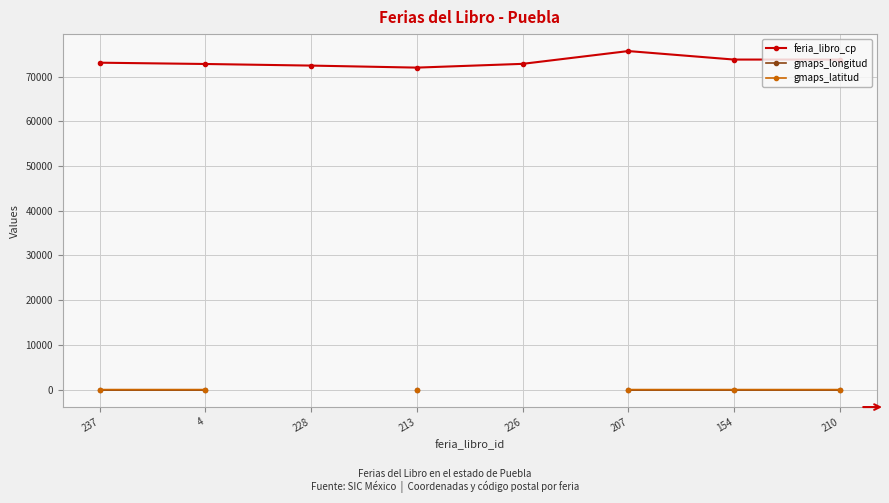

Does the chart display data point markers on the line(s)?

Yes